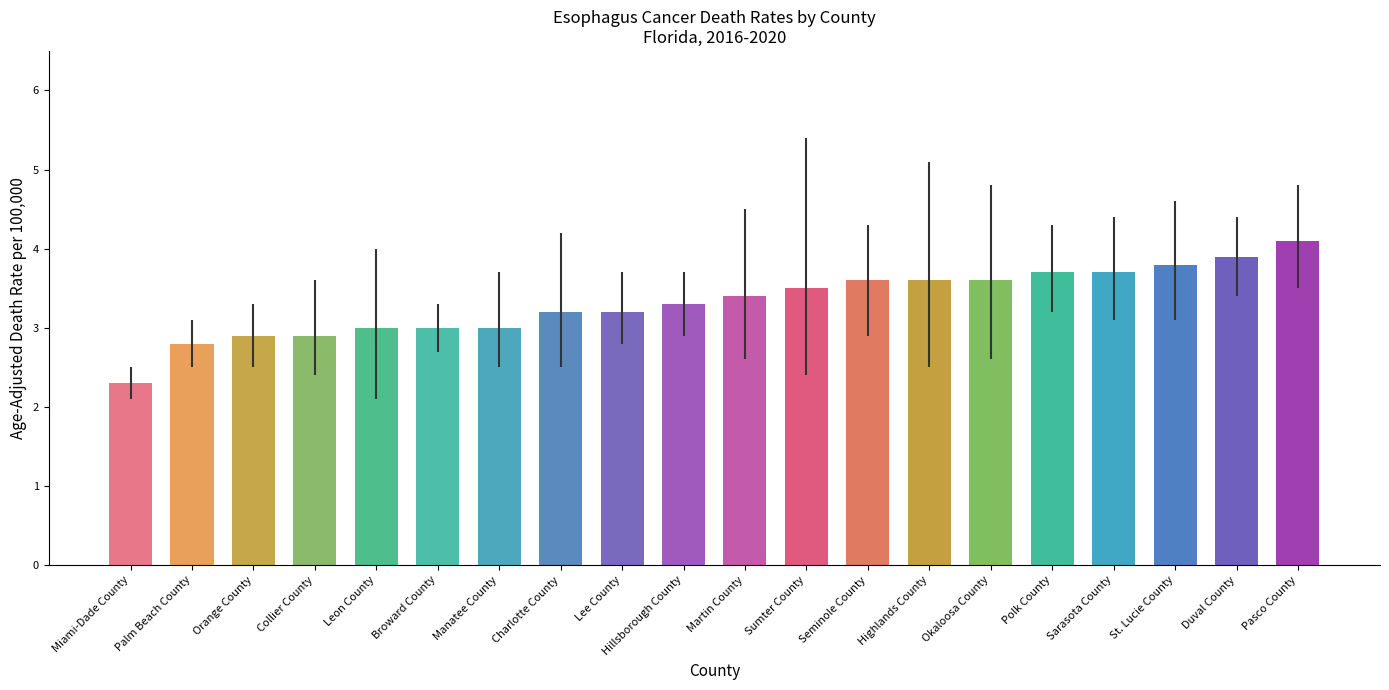

What is the sum of the values at Pasco County and Leon County?

7.1